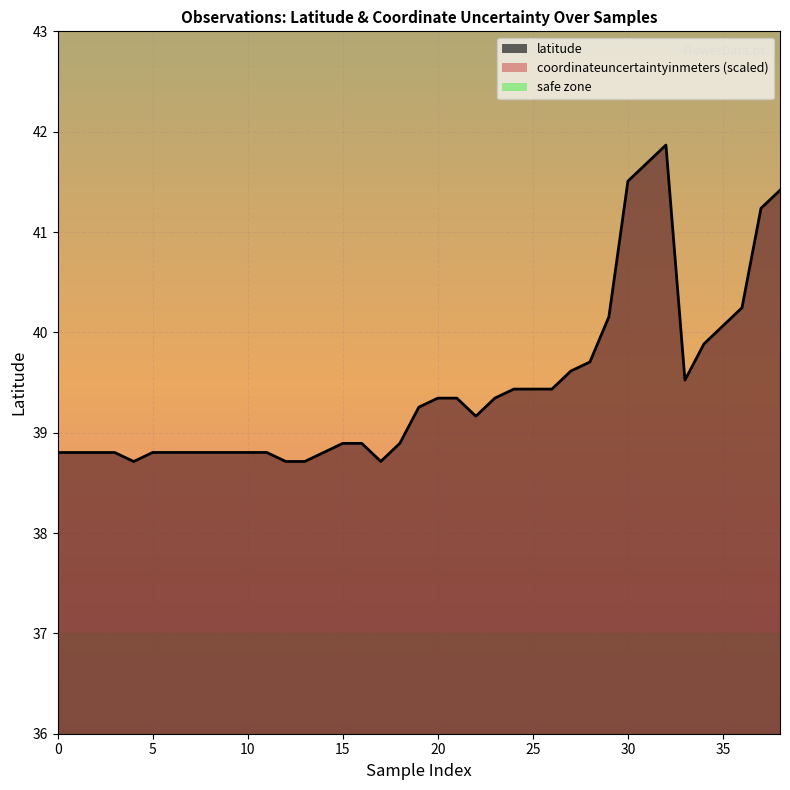

What is the average value?

39.5